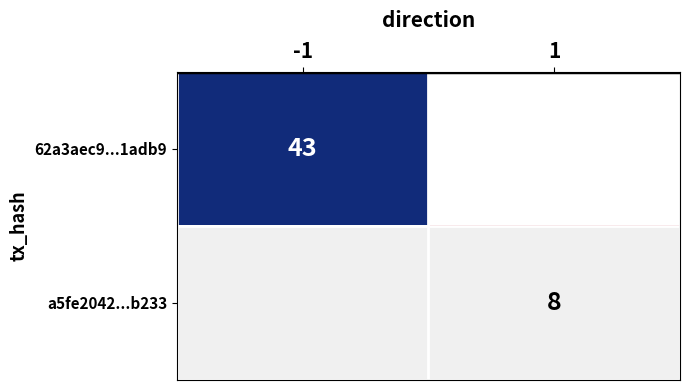

Between 1 and -1, which is larger?

-1